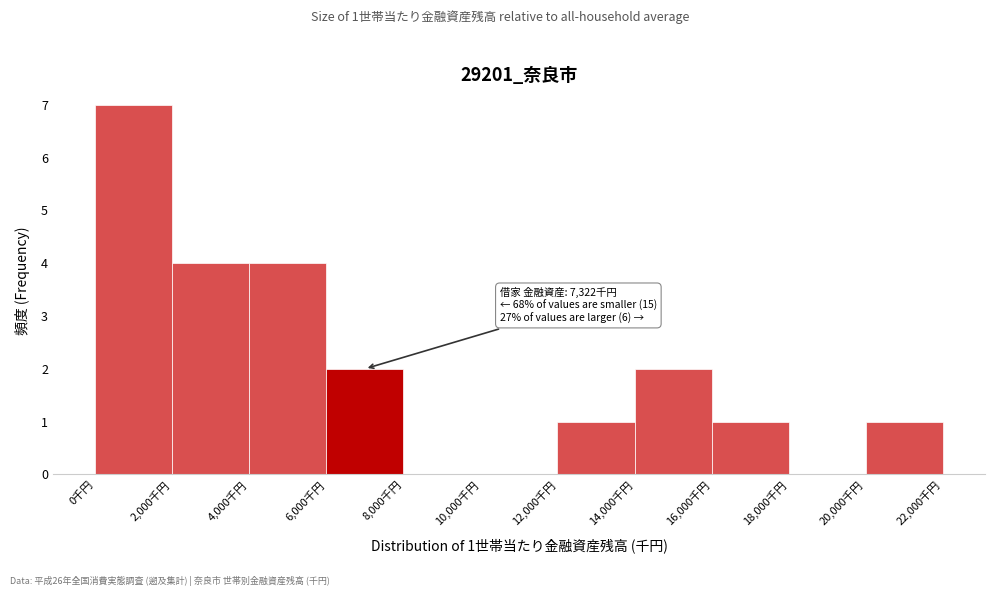

Which range on the x-axis has the tallest bar?

0 to 2000